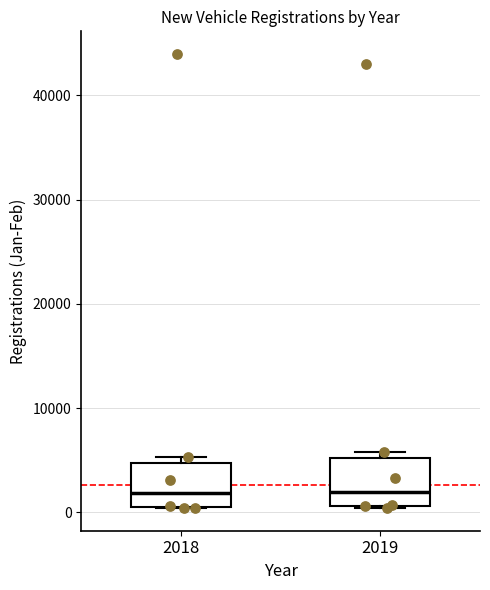

Reading left to right, read every box against the y-axis: the position of its median line, the range the box covers, and the ends of its whiskers. The values are not printed on the chart, so give them approximately, as read against the axis.

2018: median 2000, box 0 to 5000, whiskers 0 to 5000 (just above the box's upper edge)
2019: median 2000, box 1000 to 5000, whiskers 0 to 6000